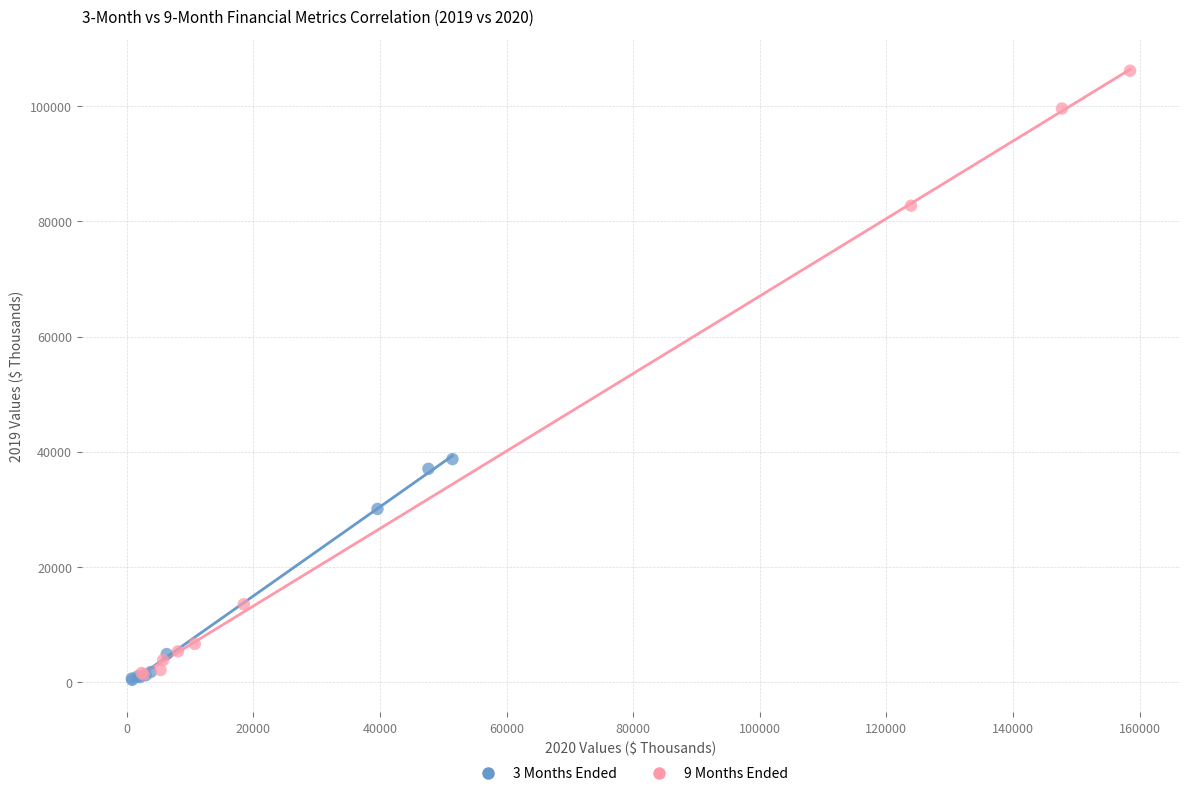

Which series has the widest spread of Y values?

9 Months Ended